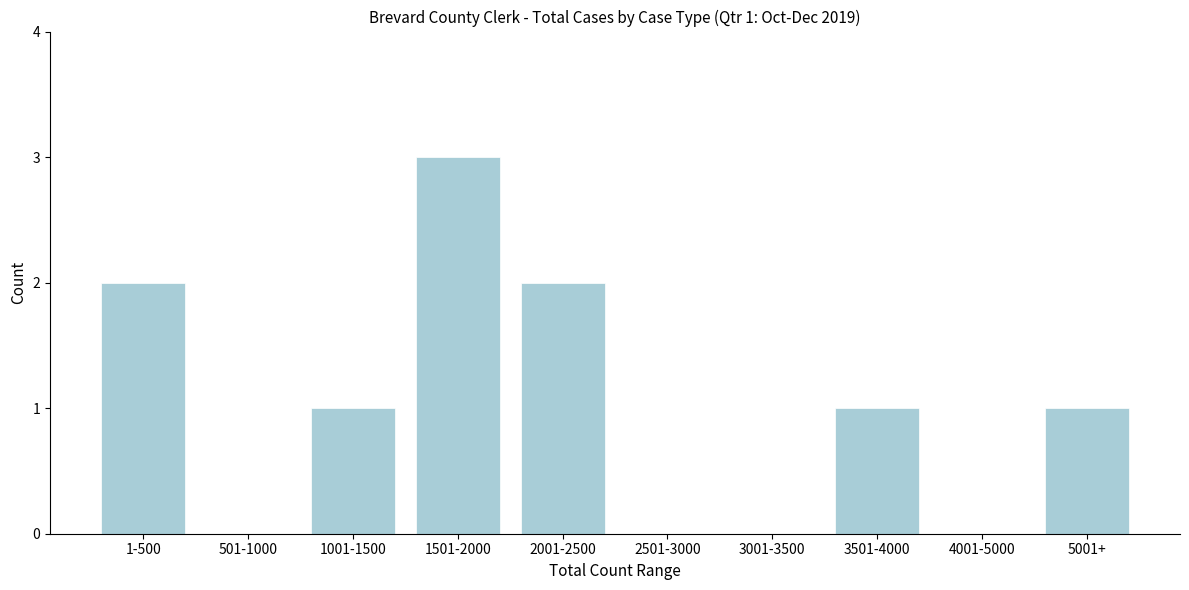

Reading left to right, list all the values displayed in this chart.

1-500=2	501-1000=0	1001-1500=1	1501-2000=3	2001-2500=2	2501-3000=0	3001-3500=0	3501-4000=1	4001-5000=0	5001+=1